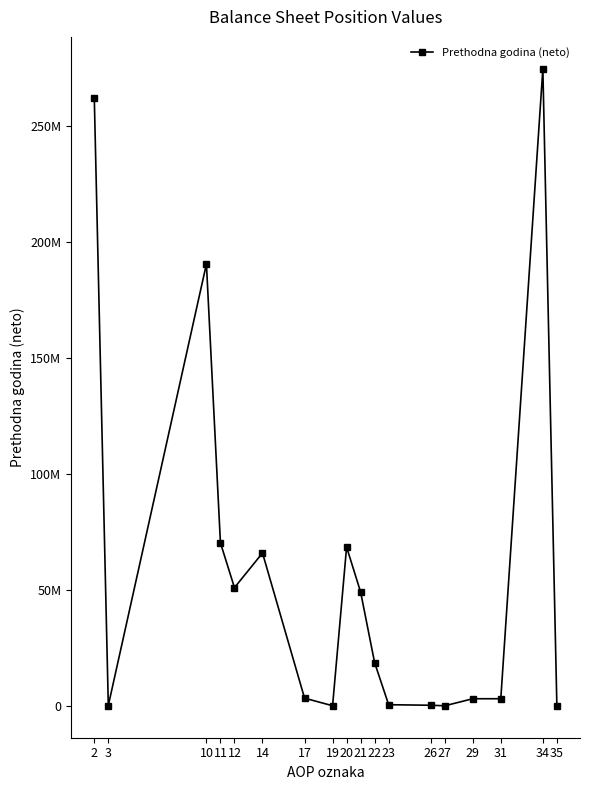

Is this an area chart (filled region under the line)?

No